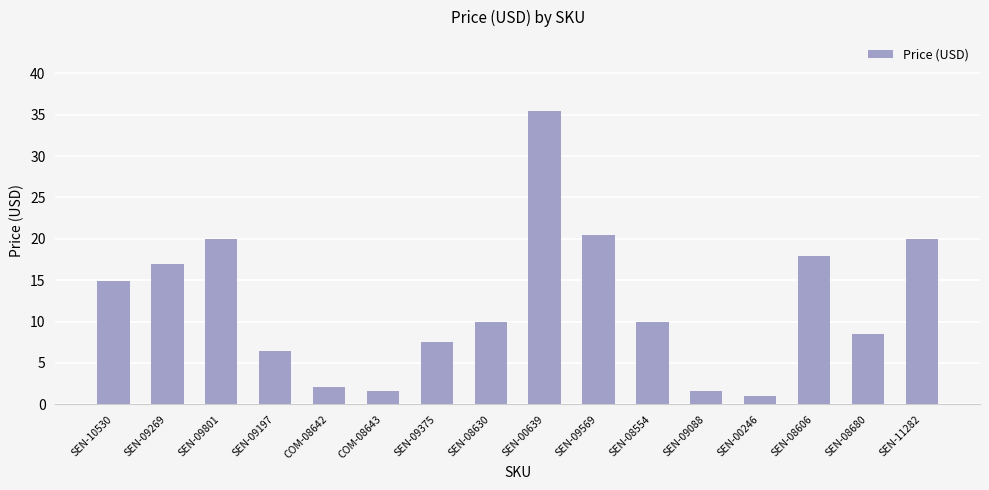

What is the label of the 9th bar from the left?

SEN-00639